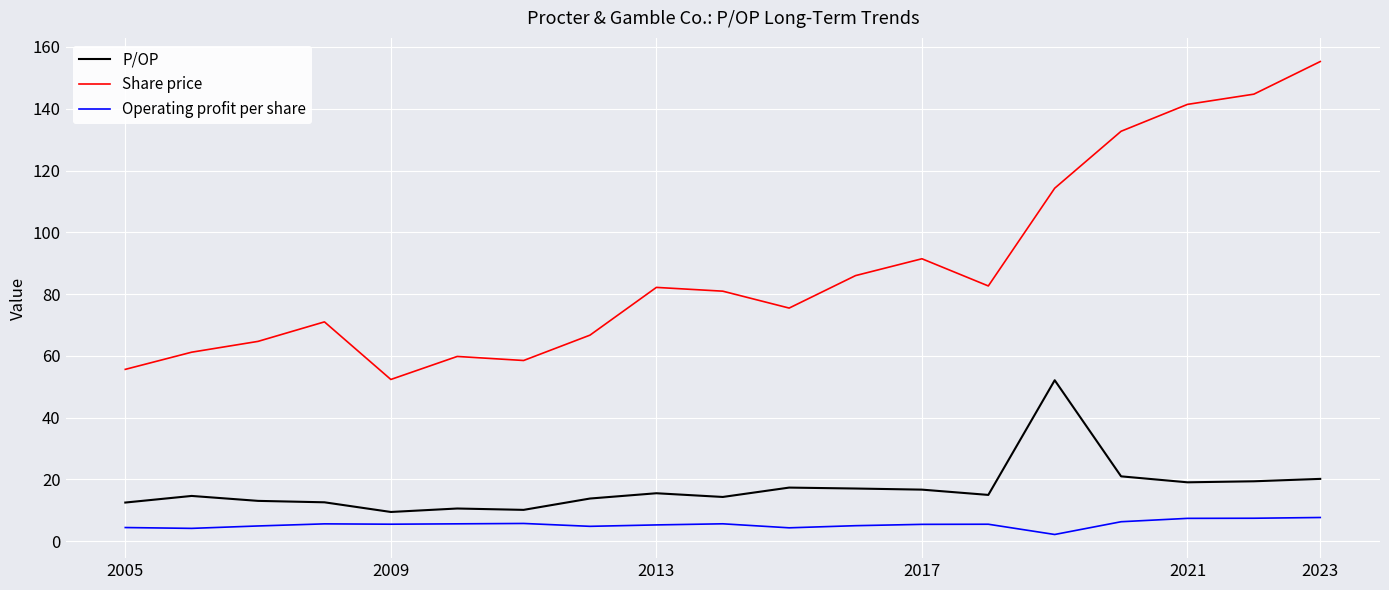

True or false: Operating profit per share and Share price cross at least once.

False